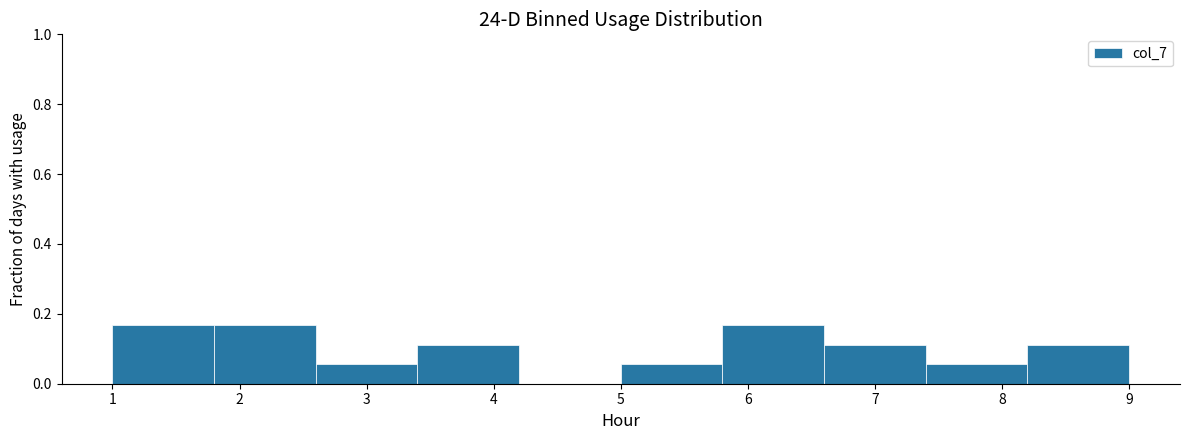

What is the height of the bar covering 1.8 to 2.6 on the x-axis? The values are not printed on the chart, so give them approximately, as read against the axis.

0.16